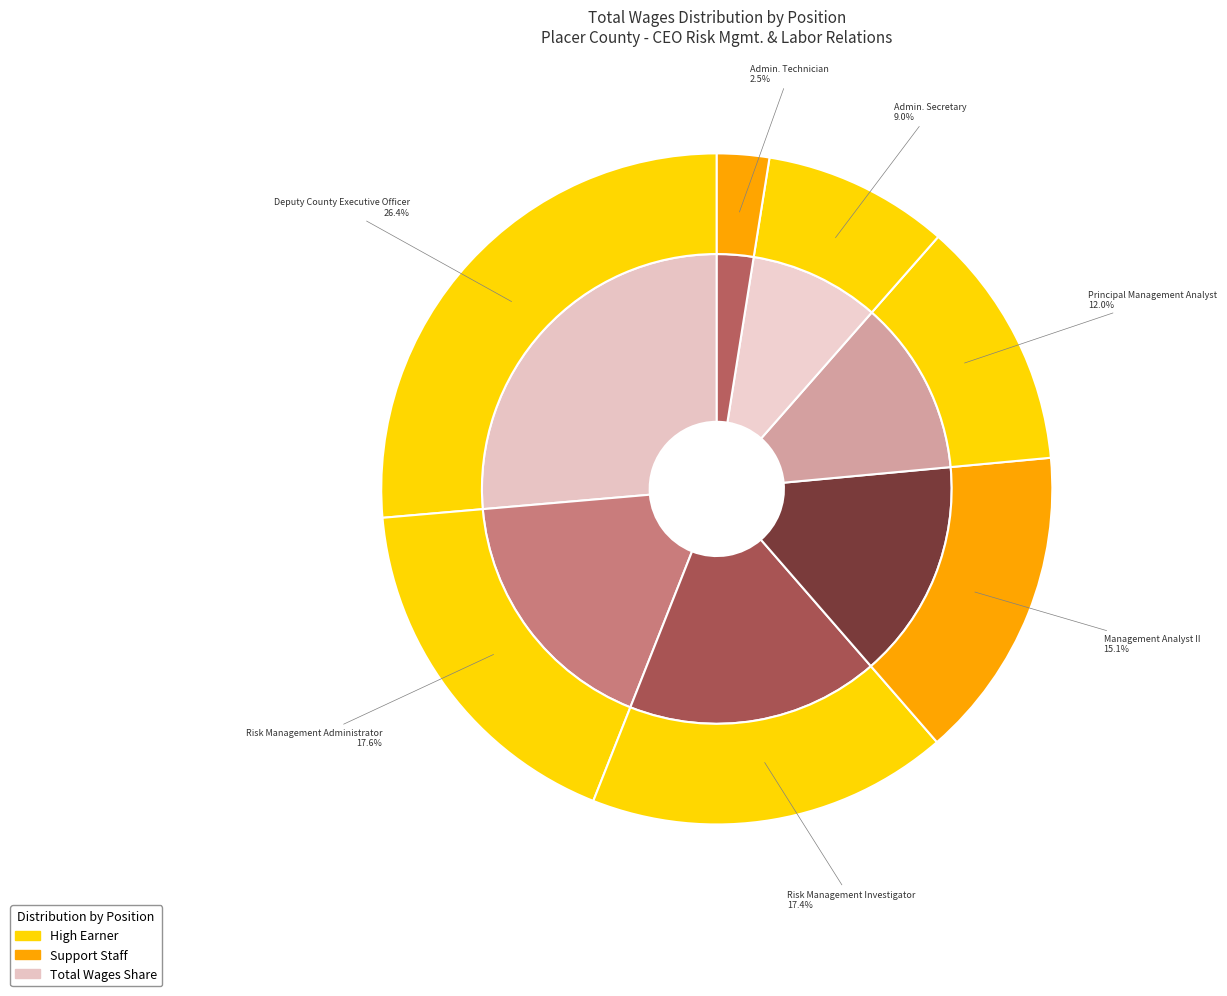

To the nearest percent, what is the difference between the largest and smallest slice percentages?

24%